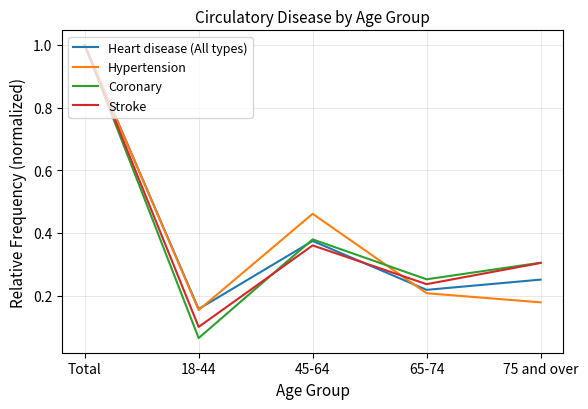

True or false: Heart disease (All types) has a value of 0.1 at 65-74.

False